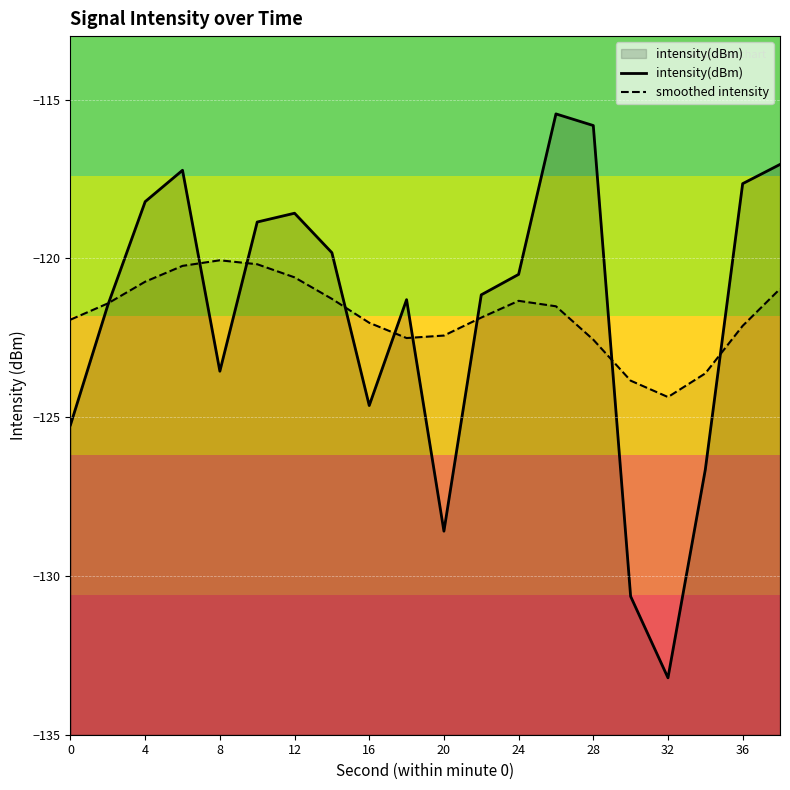

What is the average value of the smoothed intensity series?

-121.8